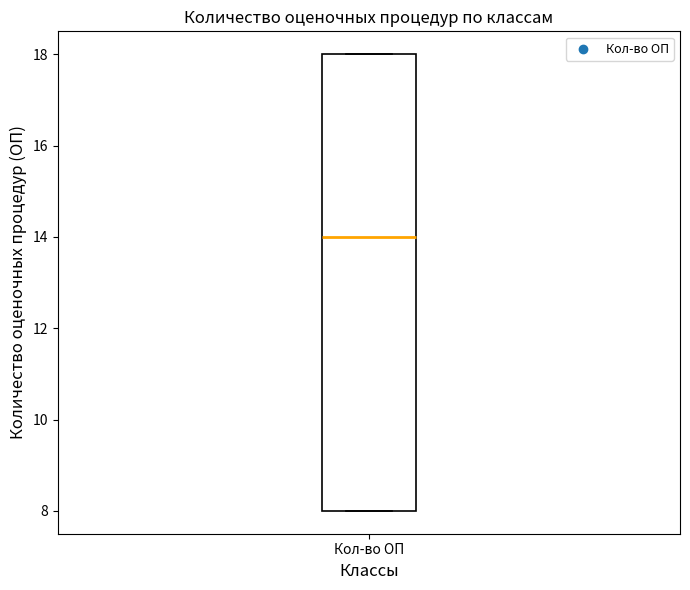

Read this box plot against the y-axis: the position of the median line, the range covered by the box, and the ends of both whiskers. The values are not printed on the chart, so give them approximately, as read against the axis.

median 14, box 8 to 18, whiskers 8 to 18